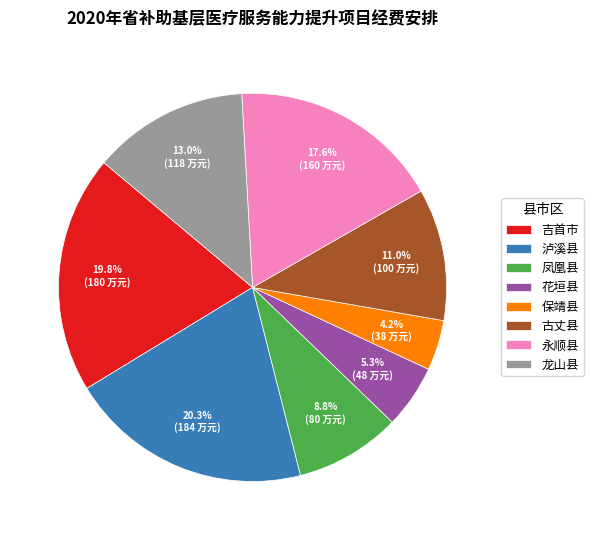

Approximately how many times larger is the value at 永顺县 compared to 龙山县?

1.4